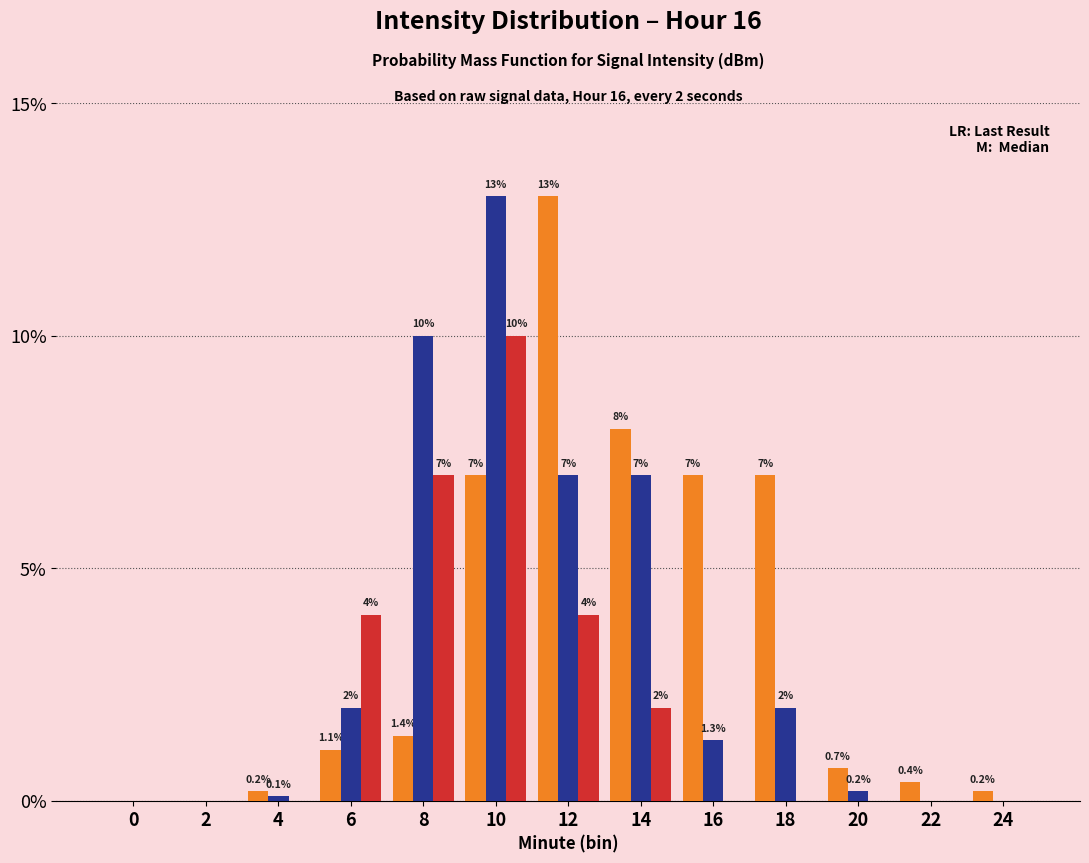

At which category is the sum across all series the highest?

10